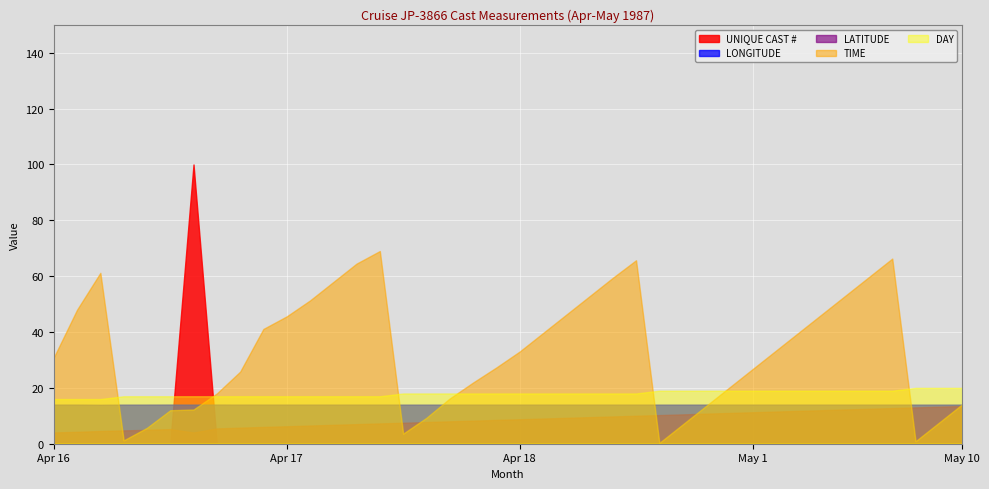

True or false: LONGITUDE and DAY intersect in this chart.

False